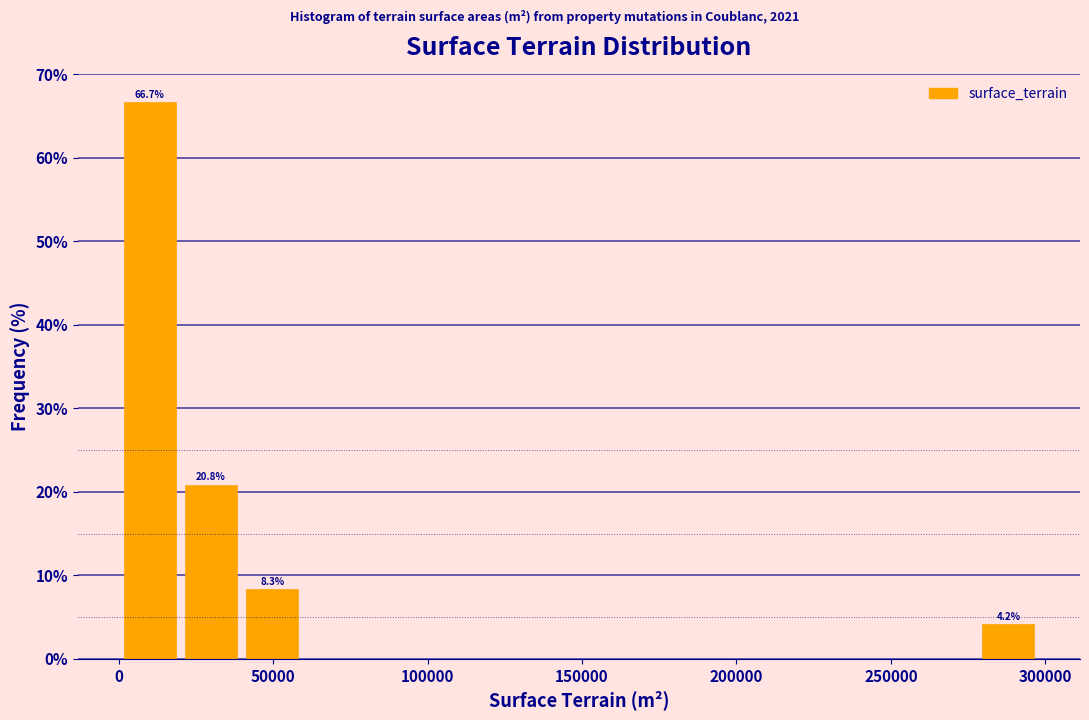

Around what value on the x-axis is the tallest bar? Give the approximate position of its centre, as read against the axis.

10000